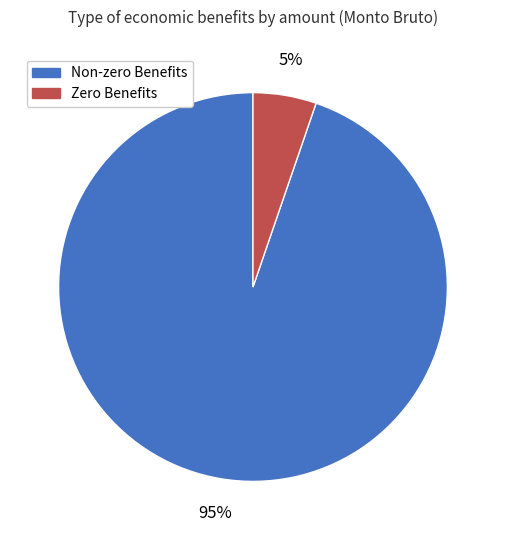

To the nearest percent, what is the average slice percentage?

50%